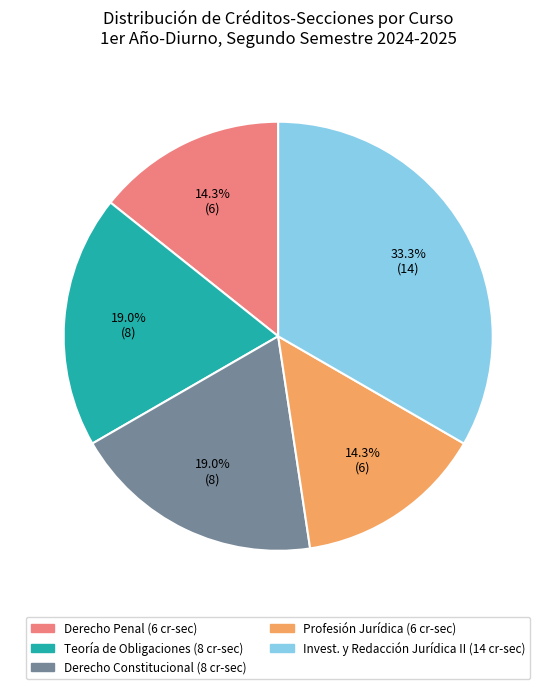

Does any single category account for the majority?

No